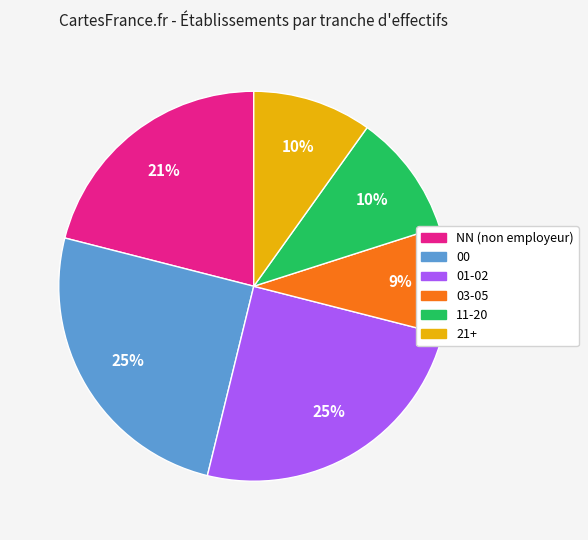

Does any single category account for the majority?

No